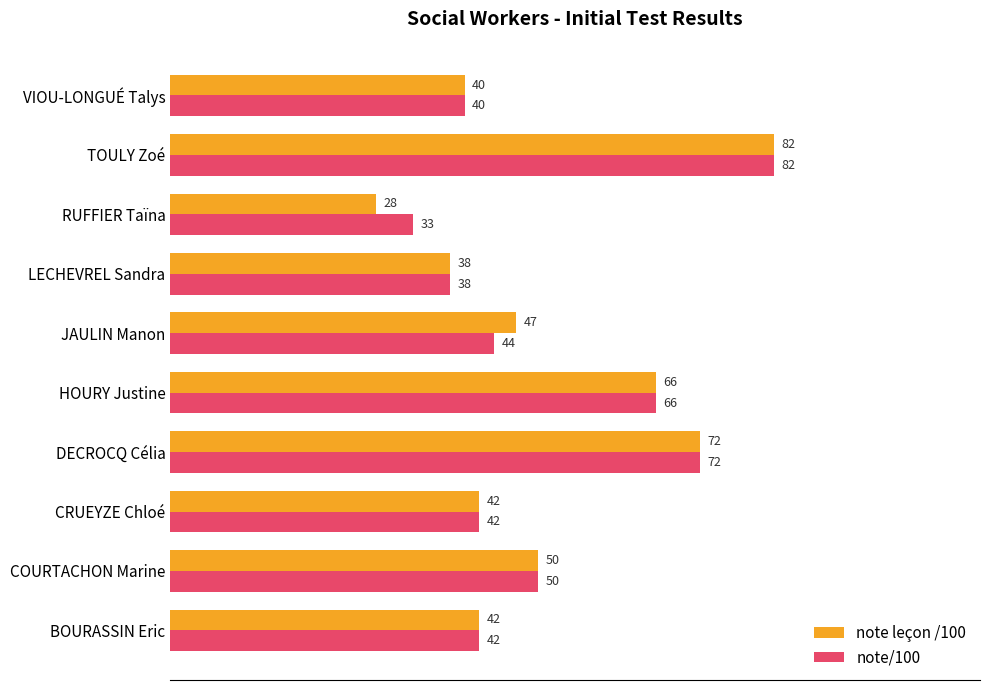

Count the number of categories in the chart.

10